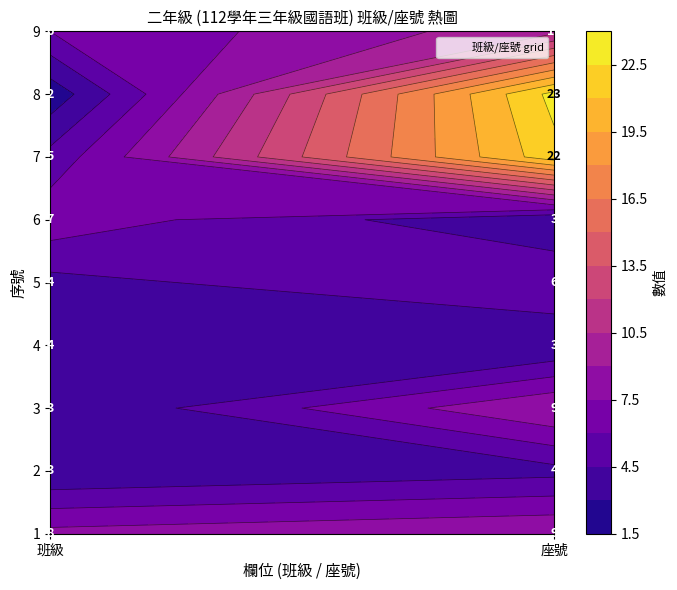

Between 班級 and 座號, which series saw the biggest shift?

8